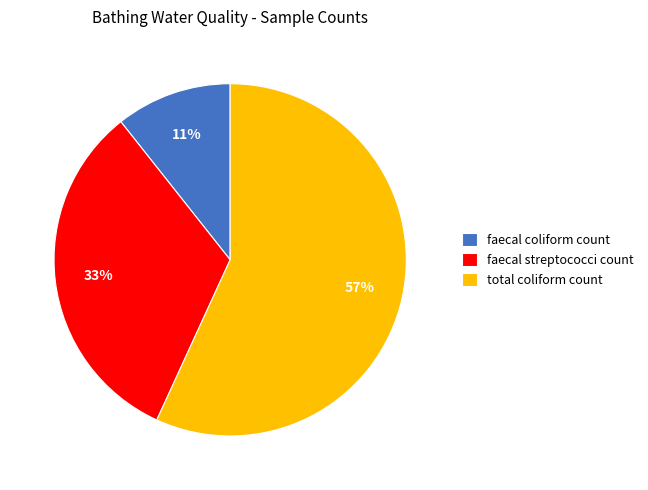

How many slices are in this pie chart?

3